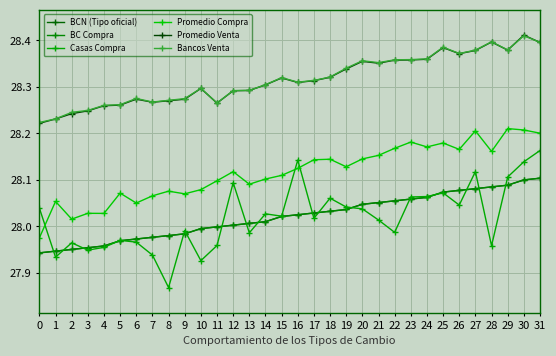

List the series in order of their peak value, highest first.

Promedio Venta, Bancos Venta, Promedio Compra, Casas Compra, BCN (Tipo oficial), BC Compra